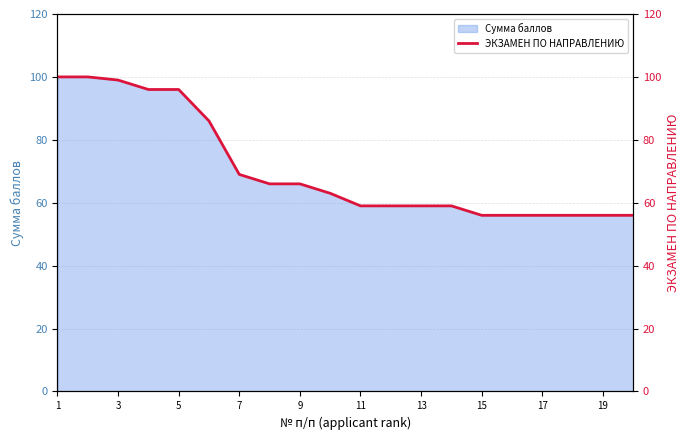

True or false: there are more than 0 points higher than both neighbors.

False